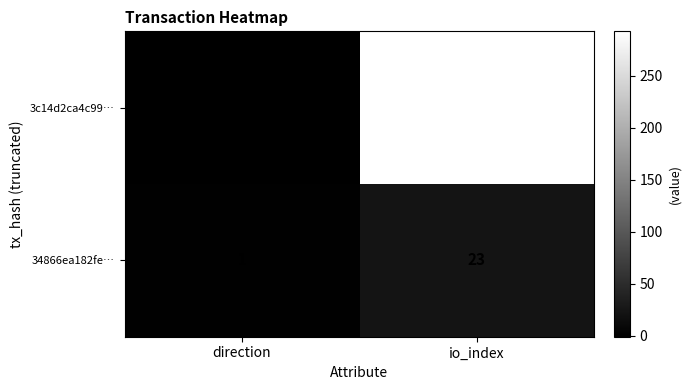

What is the sum of all 3c14d2ca4c99… values?

292